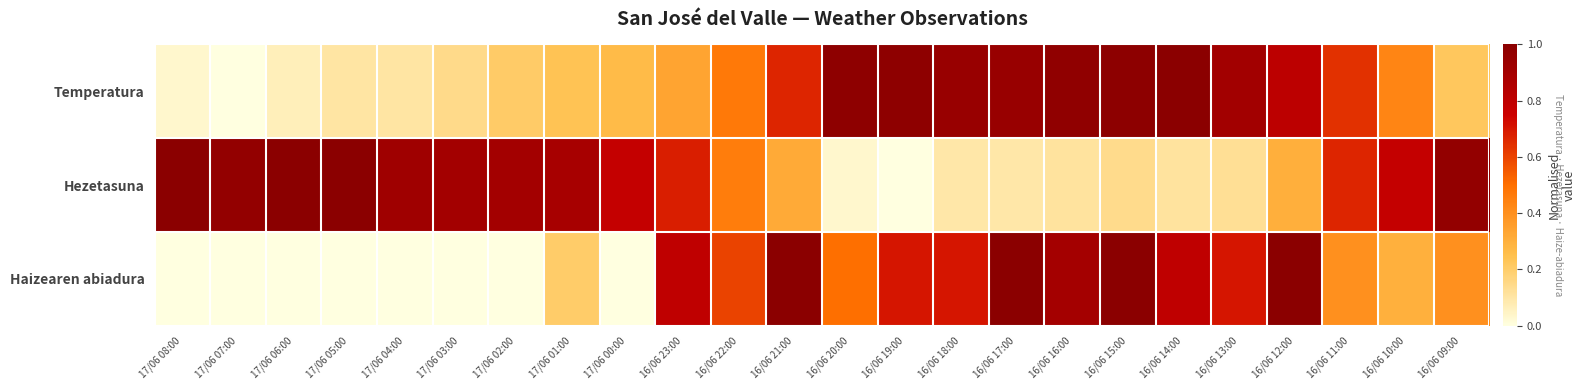

Which category has the lowest value across all series?

17/06 07:00